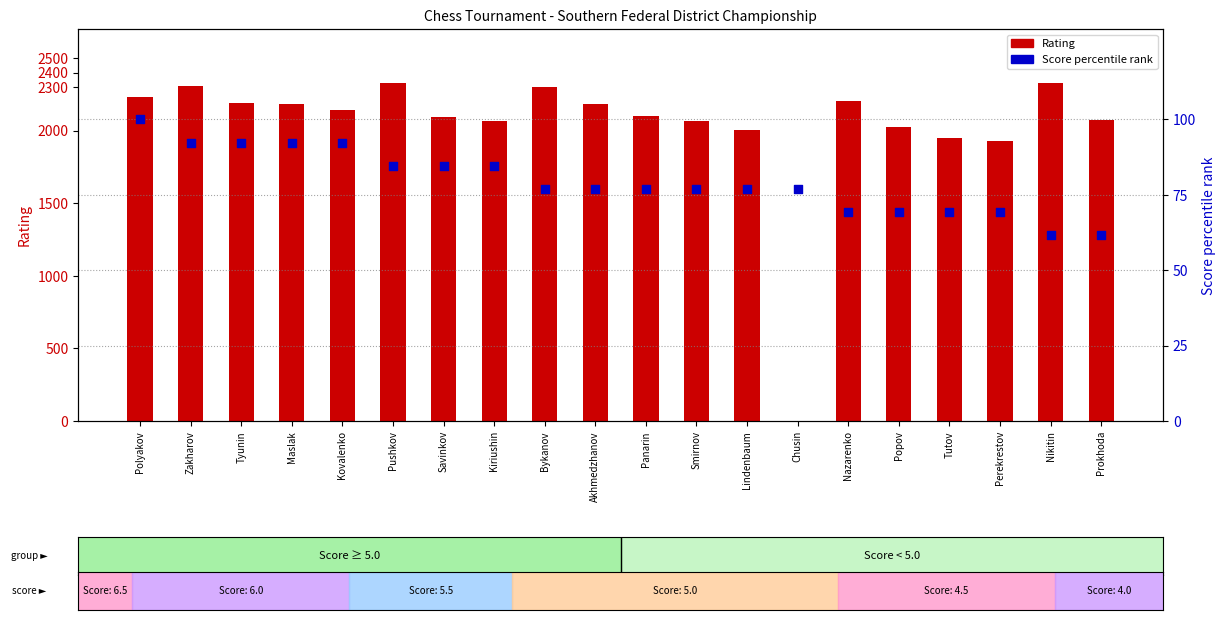

At which category is the sum across all series the highest?

Pushkov